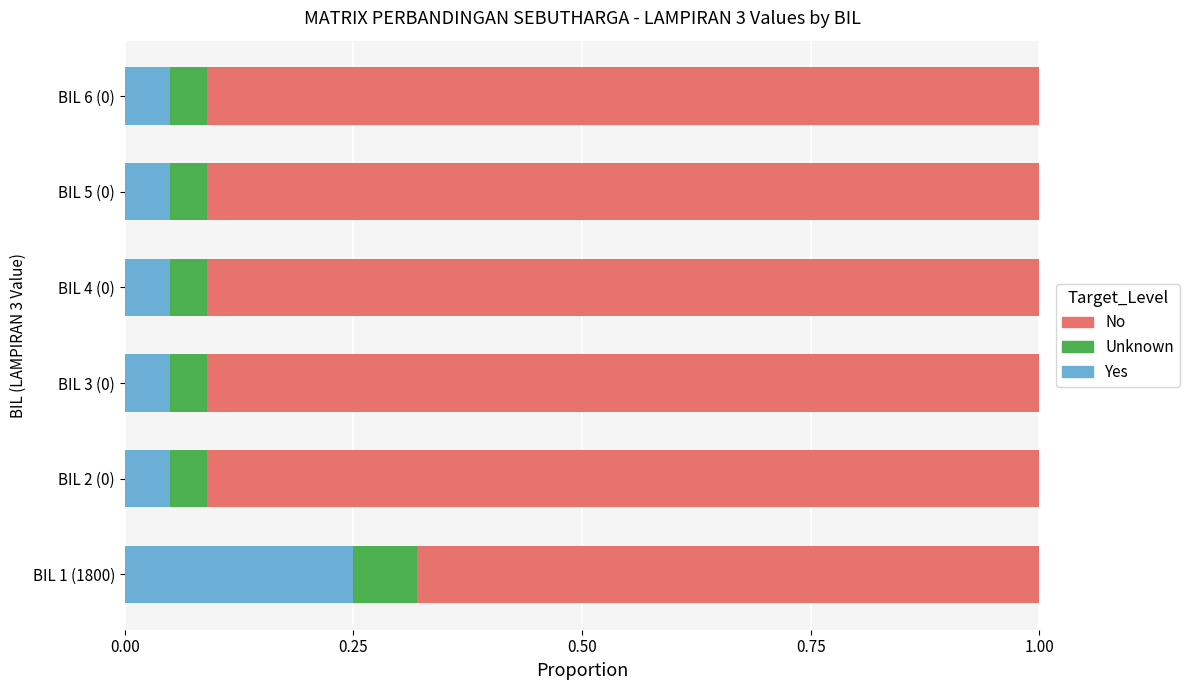

The Yes series shows 0.0 at BIL 3 (0). True or false?

False